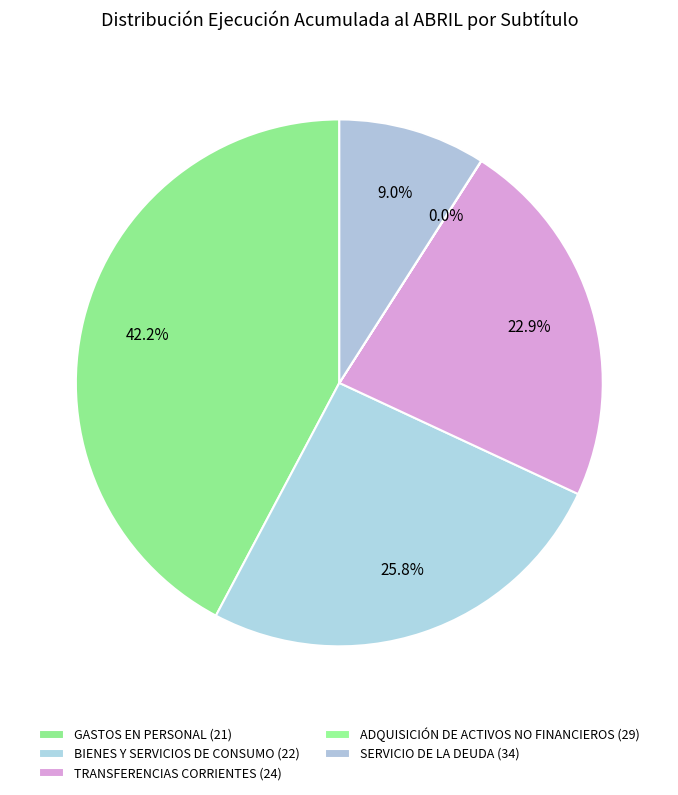

Is there a majority slice in this chart?

No